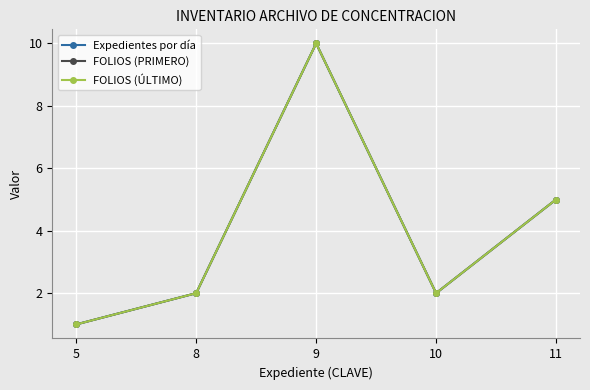

Does the chart have visible grid lines?

Yes